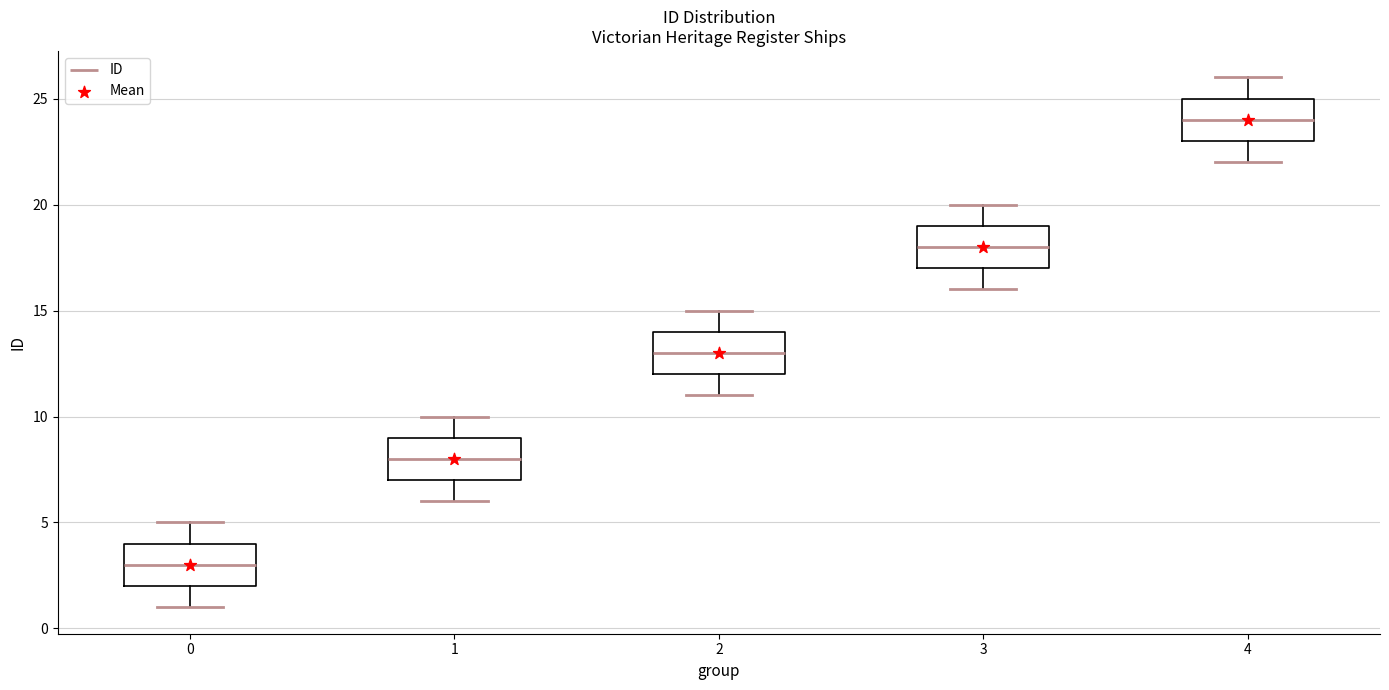

Which box has the highest median line?

4